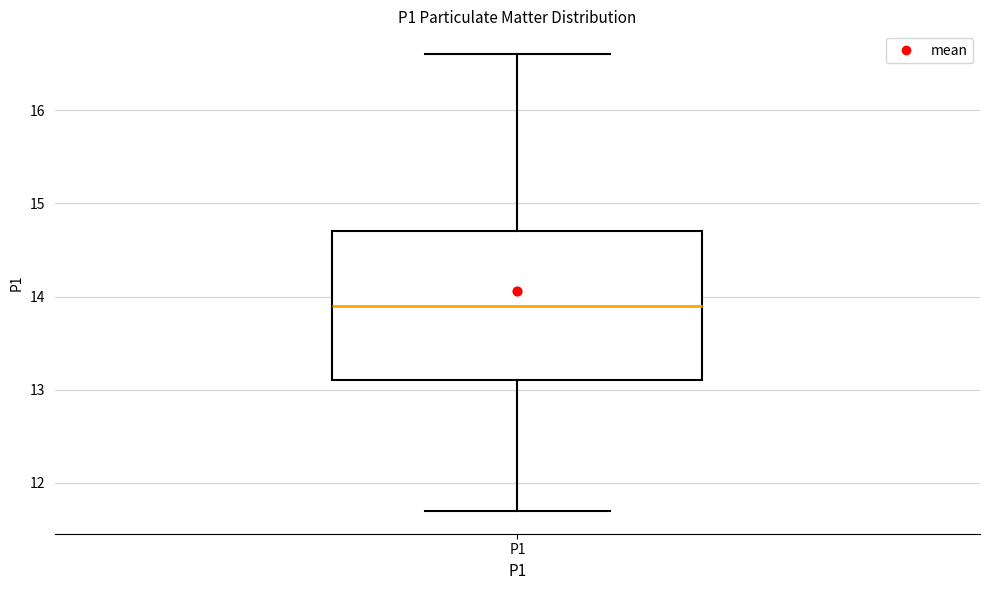

Read this box plot against the y-axis: the position of the median line, the range covered by the box, and the ends of both whiskers. The values are not printed on the chart, so give them approximately, as read against the axis.

median 13.9, box 13.1 to 14.7, whiskers 11.7 to 16.6